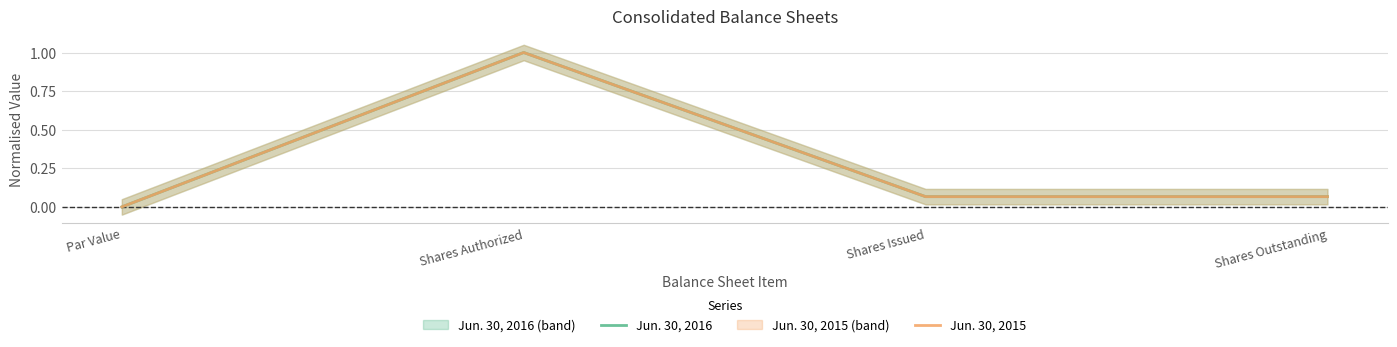

How many data points in Jun. 30, 2016 are above 0?

3